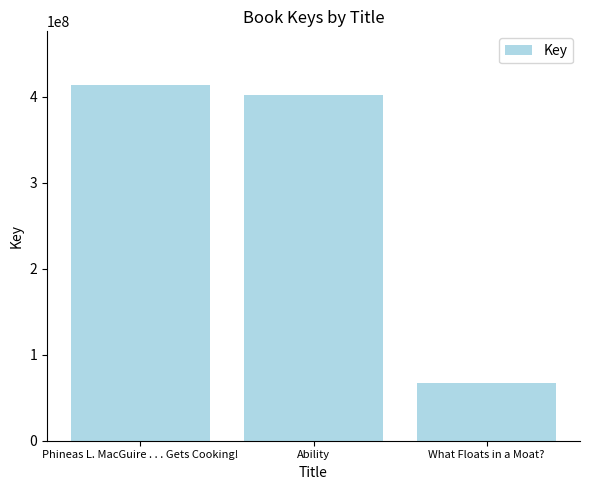

What is the difference between the second highest and minimum values?

335392696